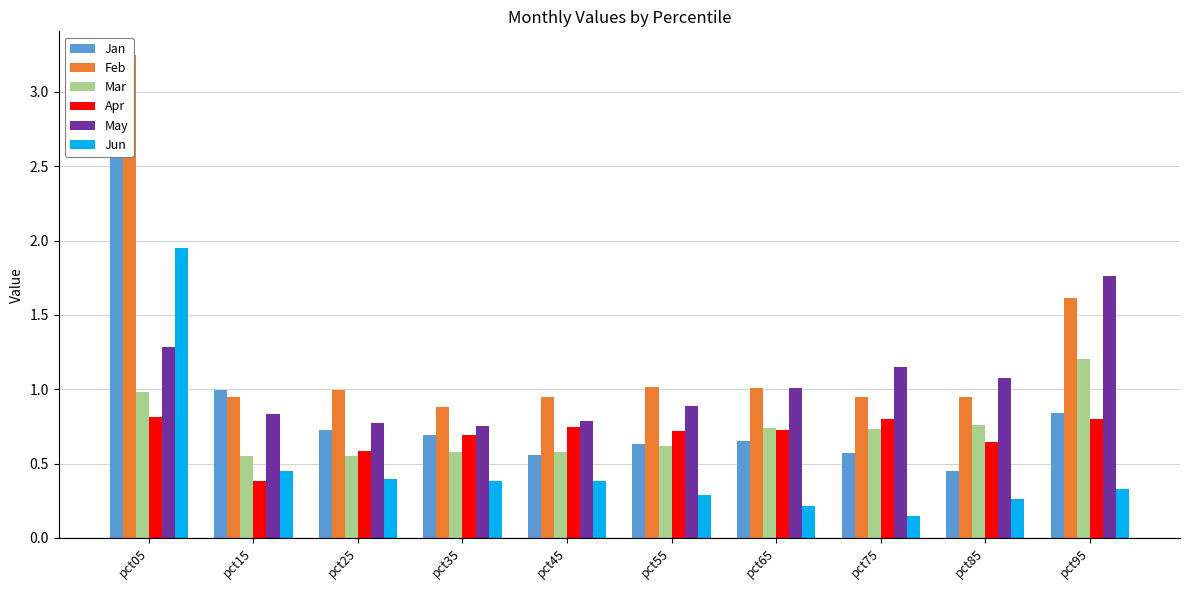

Are the bars horizontal?

No